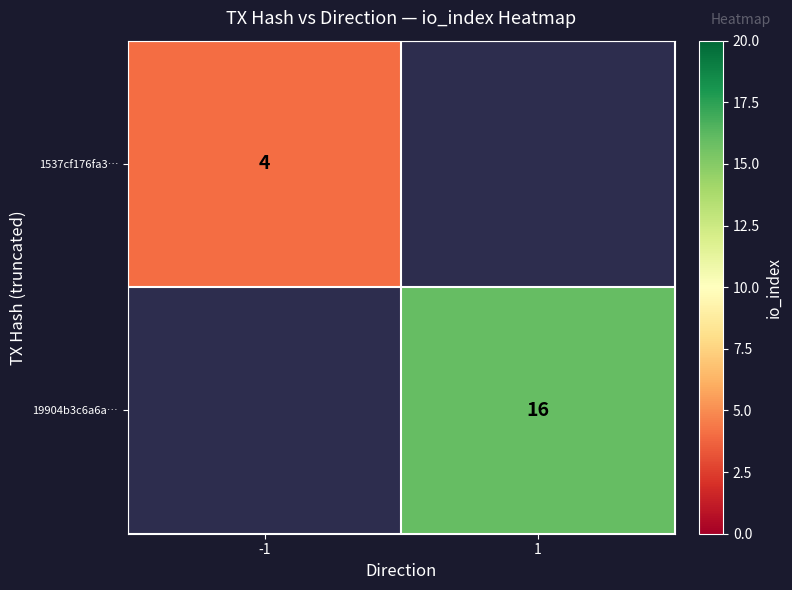

The value of 1537cf176fa3… at -1 is 4. True or false?

True